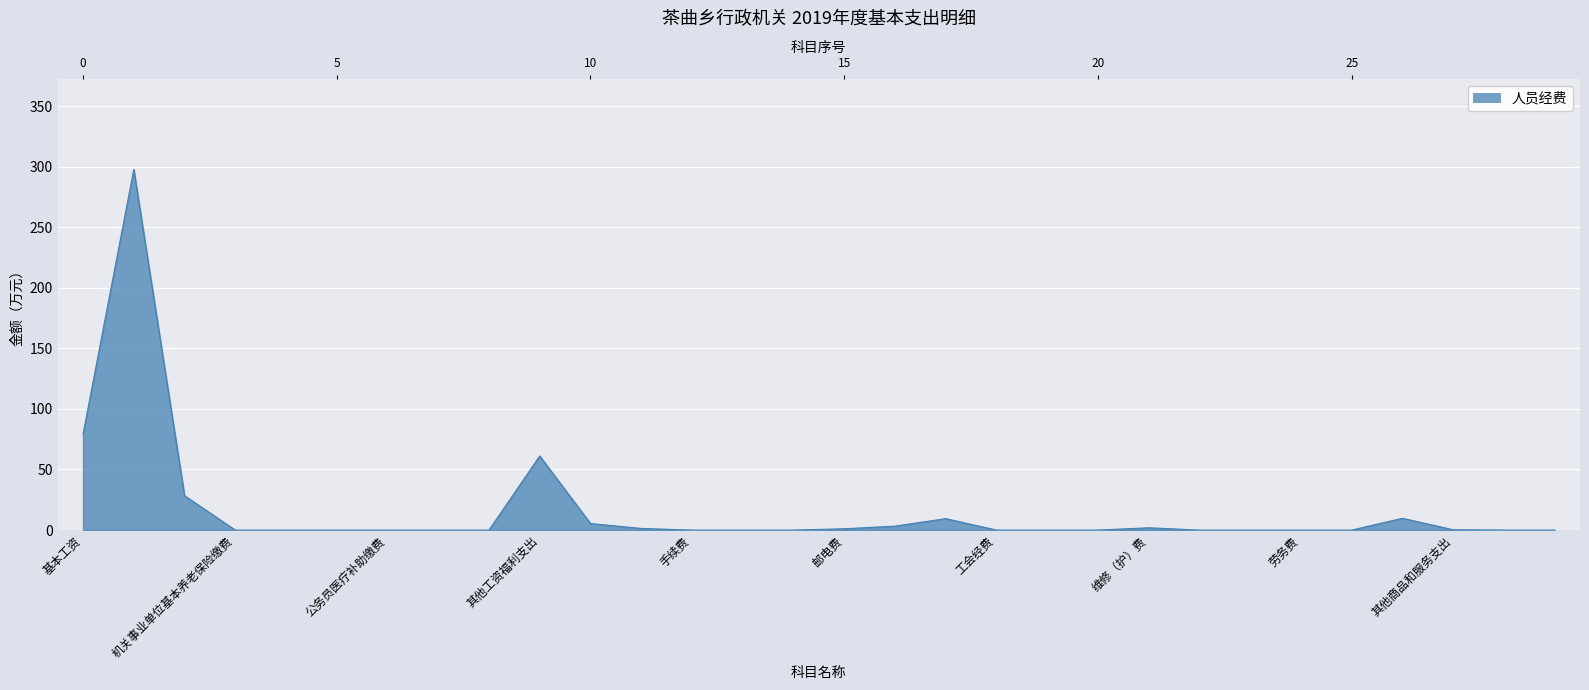

Reading right to left, extract all data points from this chart.

其他对个人和家庭的补助=0.0	抚恤金=0.0	其他商品和服务支出=0.3	公务用车运行维护费=9.7	公务接待费=0.0	劳务费=0.0	培训费=0.0	会议费=0.0	维修（护）费=1.9	其他交通费用=0.0	福利费=0.0	工会经费=0.0	差旅费=9.4	取暖费=3.2	邮电费=1.1	电费=0.0	水费=0.0	手续费=0.0	印刷费=1.4	办公费=5.4	其他工资福利支出=61.2	住房公积金=0.0	其他社会保障缴费=0.0	公务员医疗补助缴费=0.0	职工基本医疗保险缴费=0.0	职业年金缴费=0.0	机关事业单位基本养老保险缴费=0.0	奖金=28.4	津贴补贴=297.7	基本工资=79.2